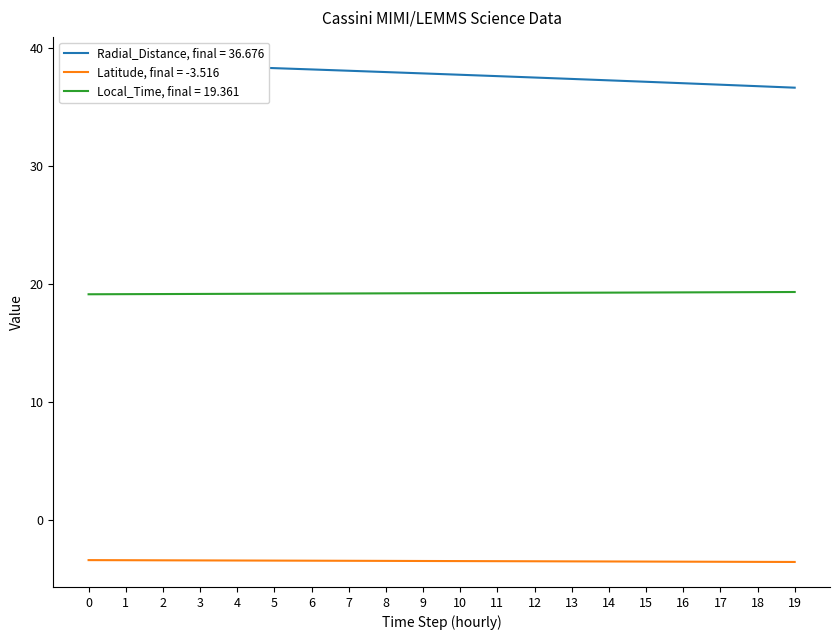

Reading left to right, extract all data points from this chart.

Radial_Distance: 38.9	38.8	38.7	38.5	38.4	38.3	38.2	38.1	38.0	37.9	37.8	37.7	37.5	37.4	37.3	37.2	37.1	36.9	36.8	36.7
Latitude: -3.4	-3.4	-3.4	-3.4	-3.4	-3.4	-3.4	-3.4	-3.4	-3.4	-3.4	-3.4	-3.5	-3.5	-3.5	-3.5	-3.5	-3.5	-3.5	-3.5
Local_Time: 19.2	19.2	19.2	19.2	19.2	19.2	19.2	19.2	19.2	19.3	19.3	19.3	19.3	19.3	19.3	19.3	19.3	19.3	19.4	19.4